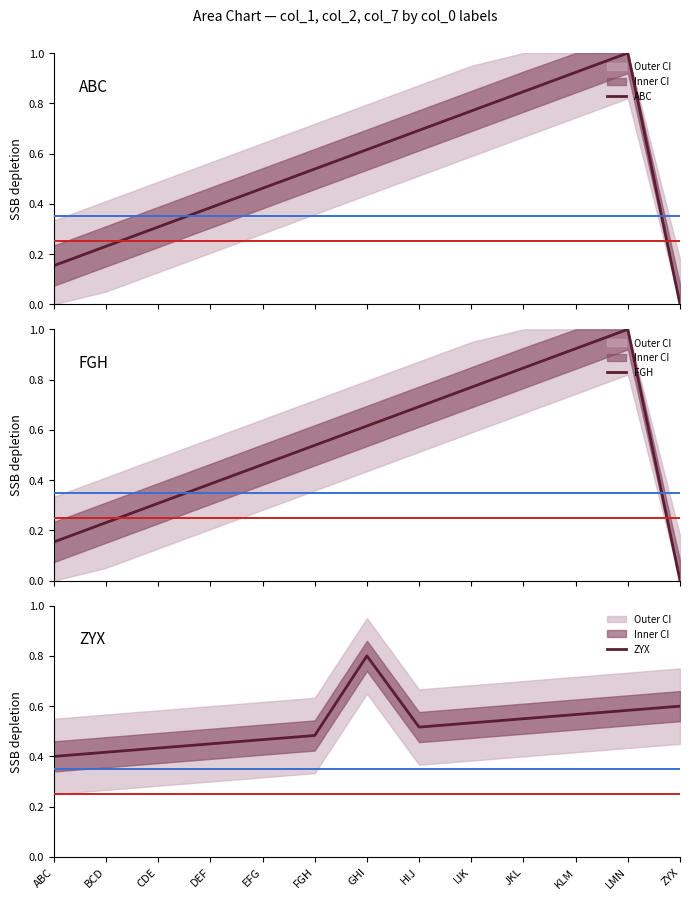

What is the total value across all series at LMN?

2.6